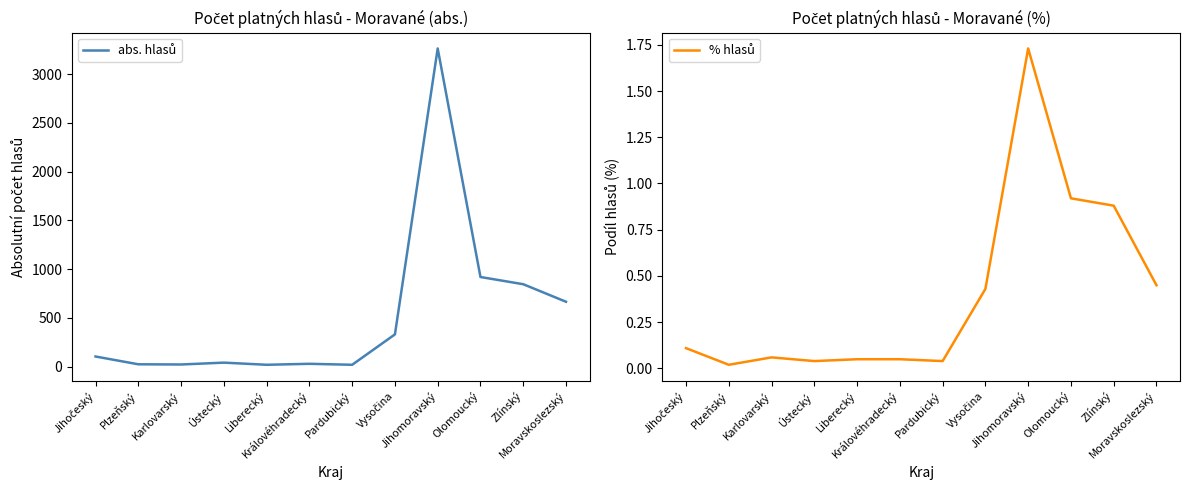

Reading left to right, extract all data points from this chart.

abs. hlasů: 103.0	23.0	21.0	40.0	18.0	28.0	18.0	330.0	3265.0	919.0	845.0	665.0
% hlasů: 0.1	0.0	0.1	0.0	0.1	0.1	0.0	0.4	1.7	0.9	0.9	0.5